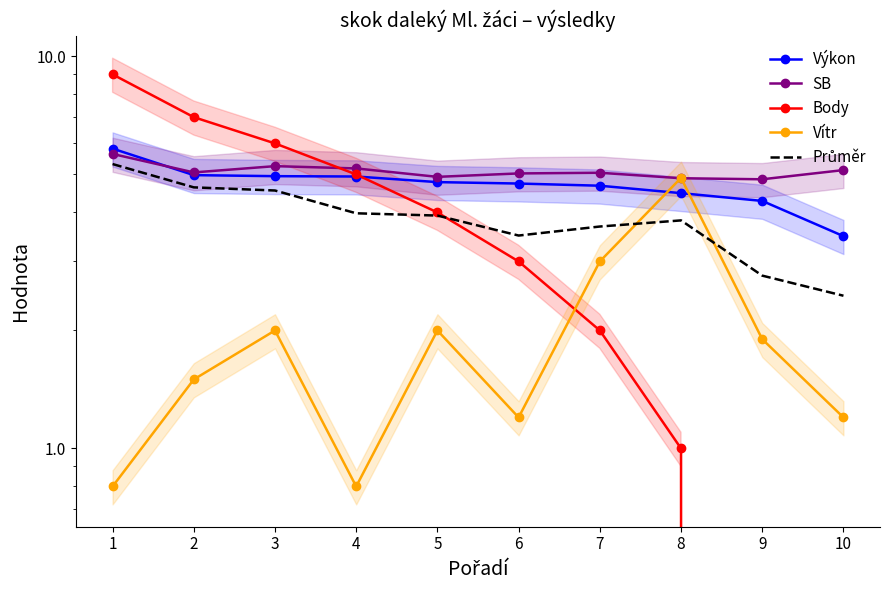

Which category has the highest value in the SB series?

1